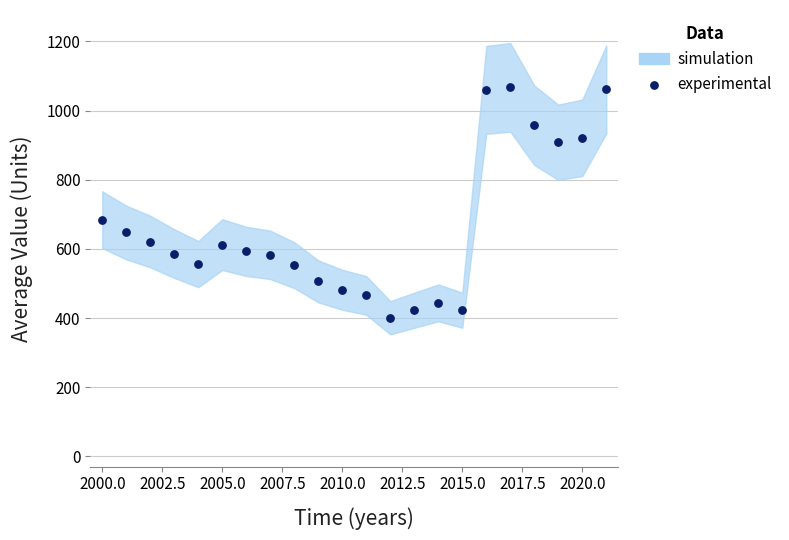

What Y value in the scatter plot is closest to 733?

684.3